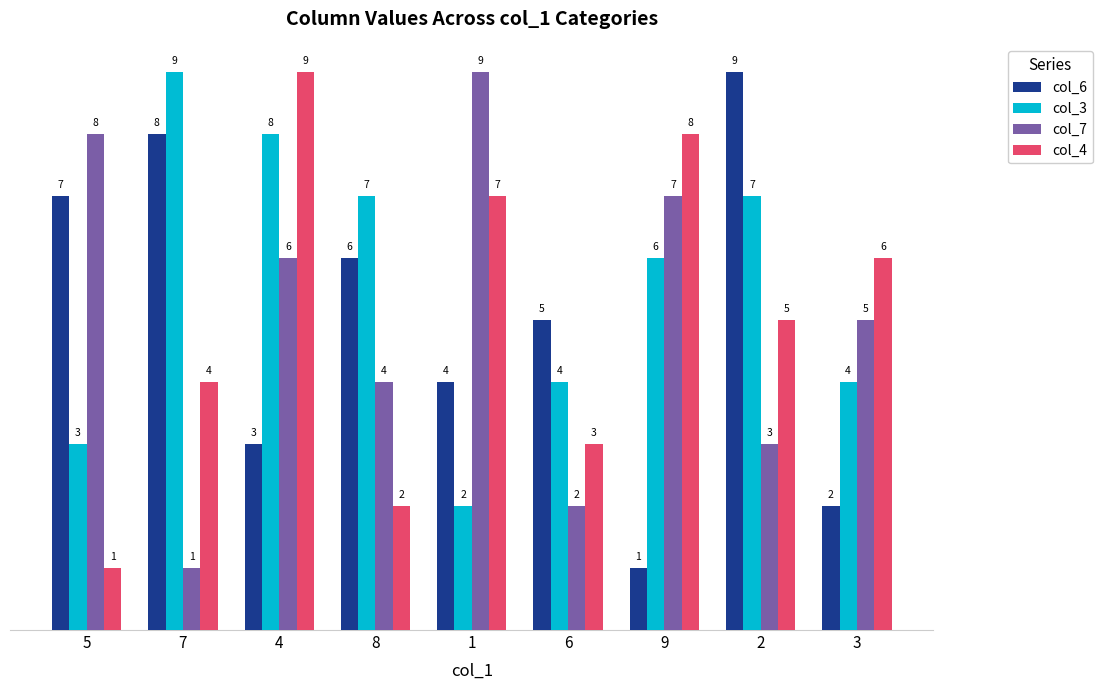

List the labels in order of col_7 value, largest first.

1, 5, 9, 4, 3, 8, 2, 6, 7